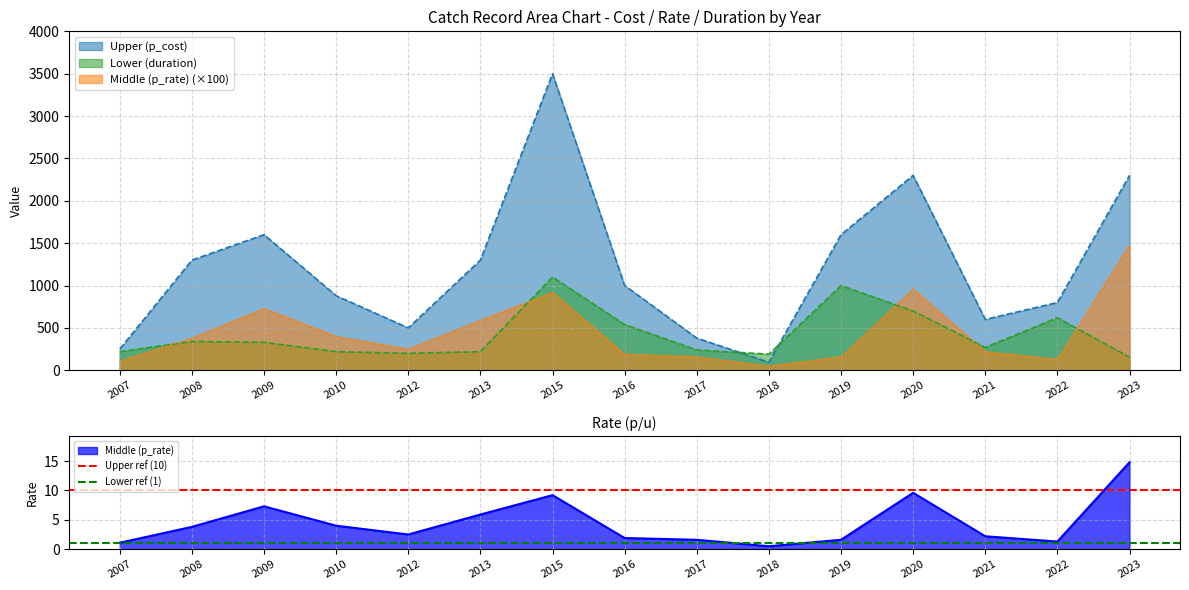

Is it true that Middle (p_rate) equals 2.5 at 2012?

True